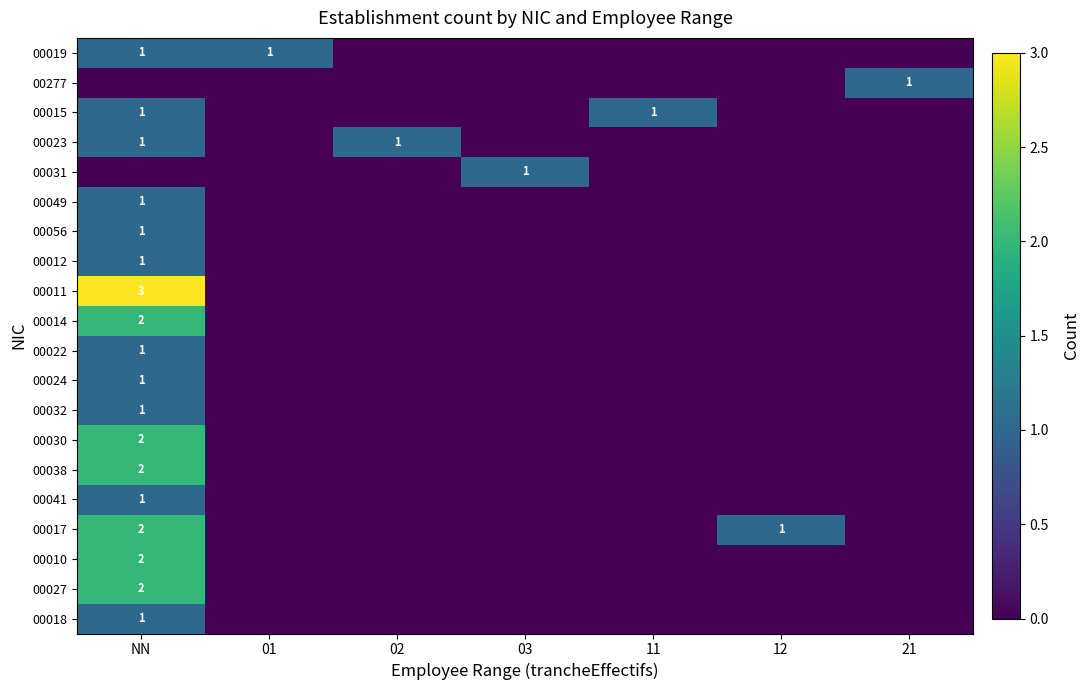

Count the number of categories in the chart.

7